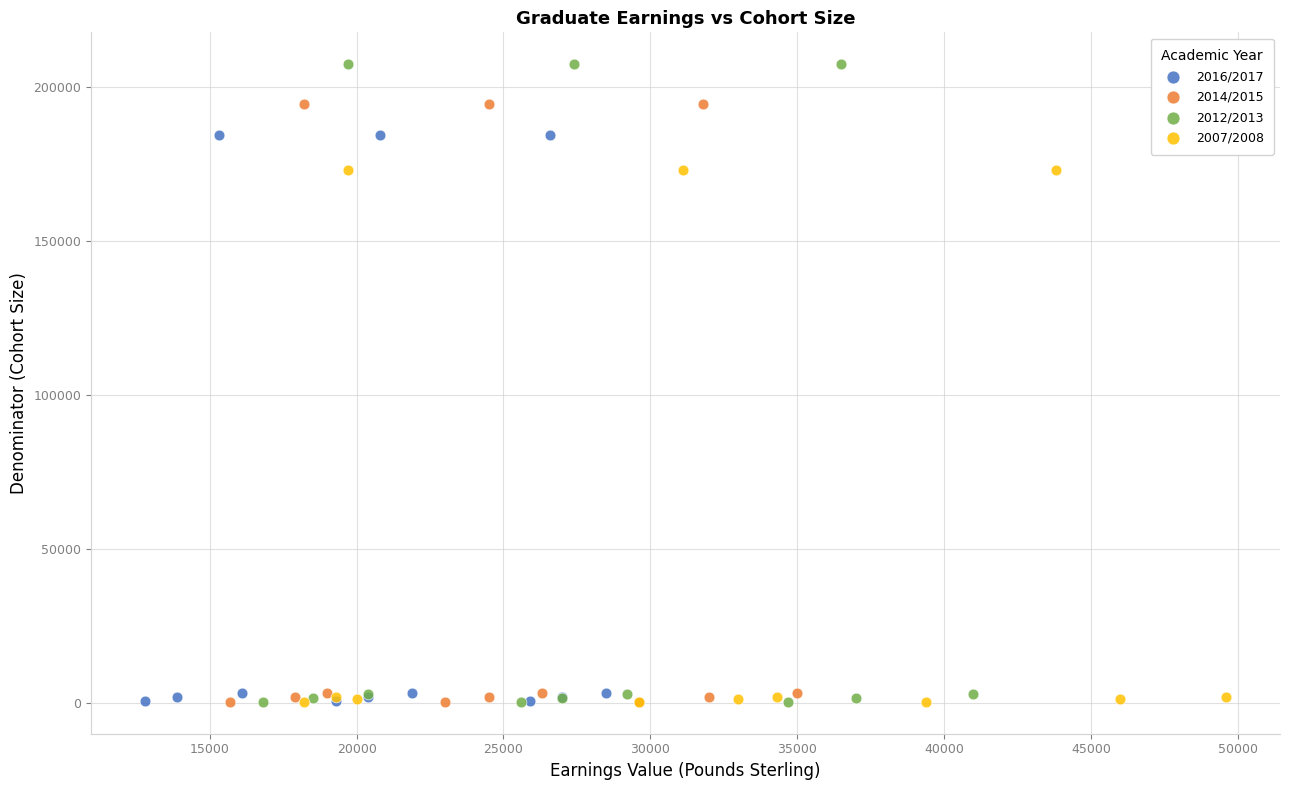

Which series contains the highest Y value?

2012/2013